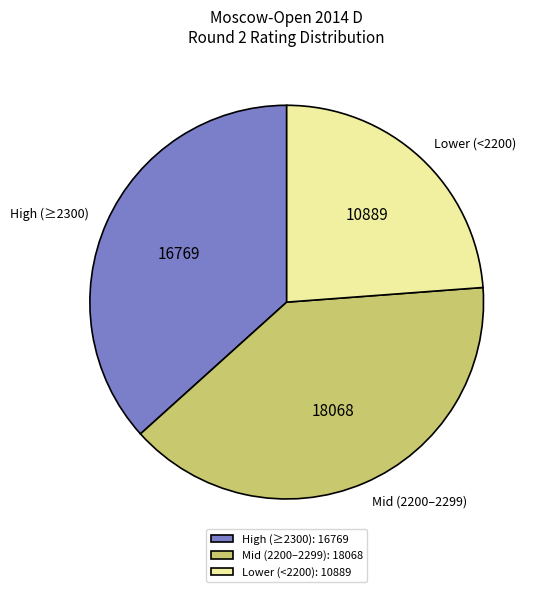

The Lower (<2200) slice represents 24% of the pie. True or false?

True